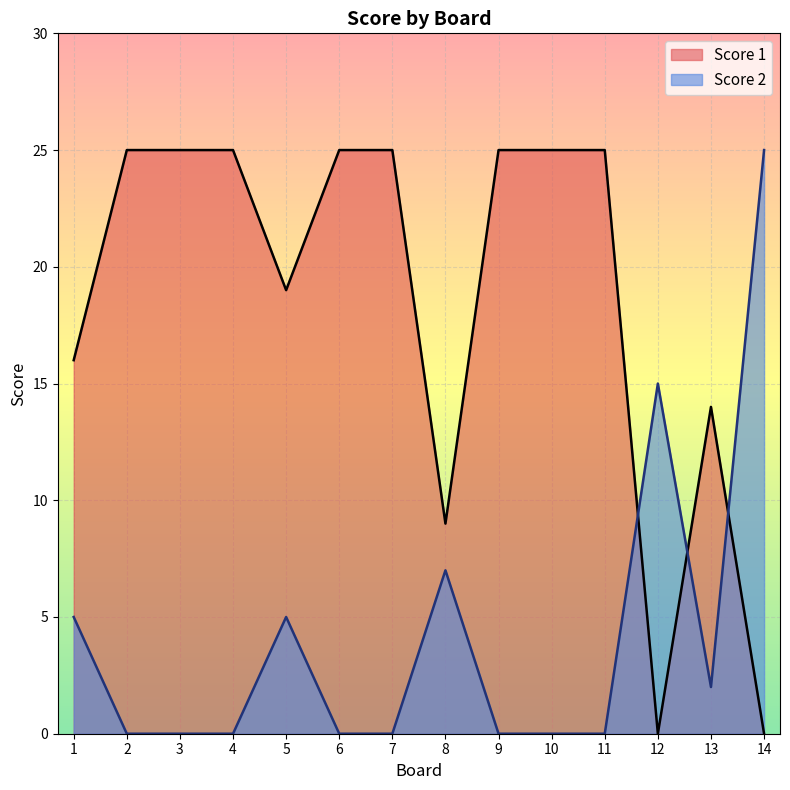

At how many categories does at least one series exceed 16?

10